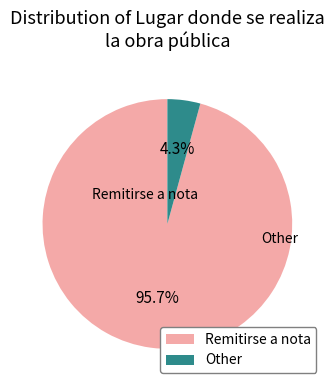

How much of the chart is everything except Remitirse a nota?

4.3%